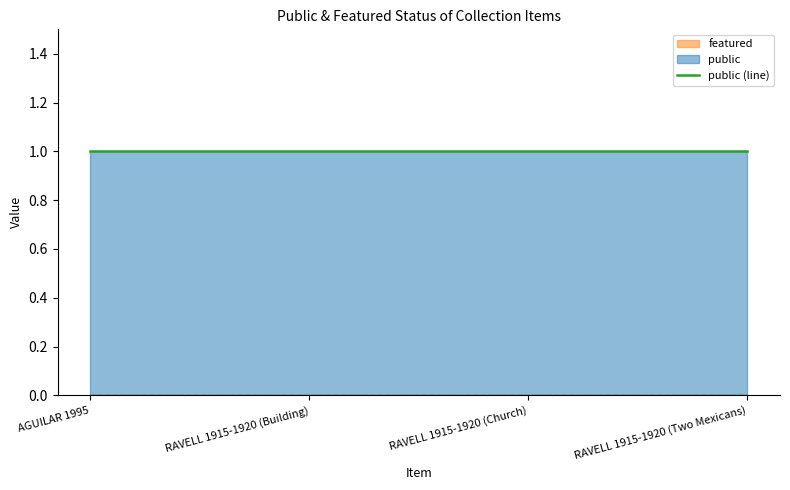

Does the chart have visible grid lines?

No